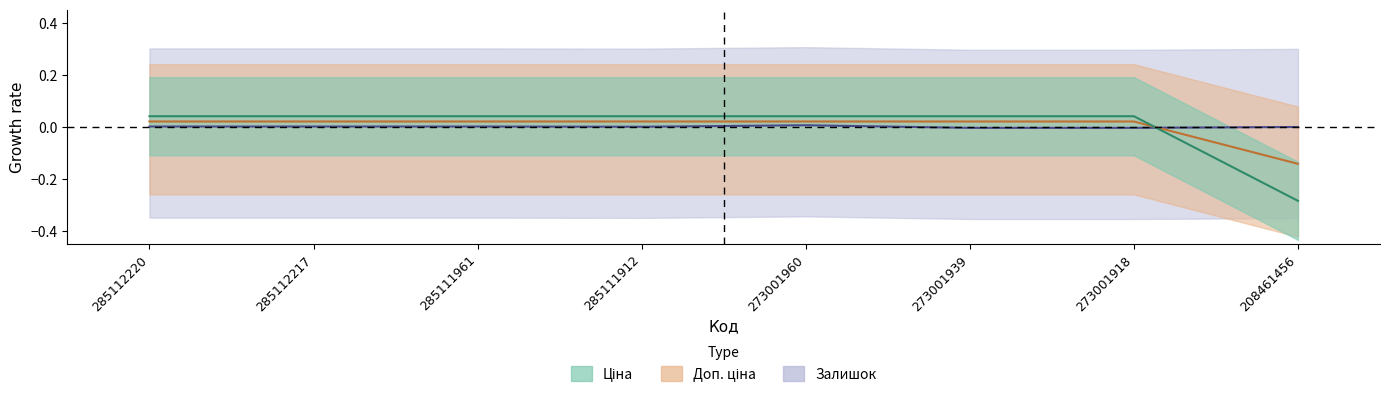

How many intersections are there between Ціна and Доп. ціна?

1